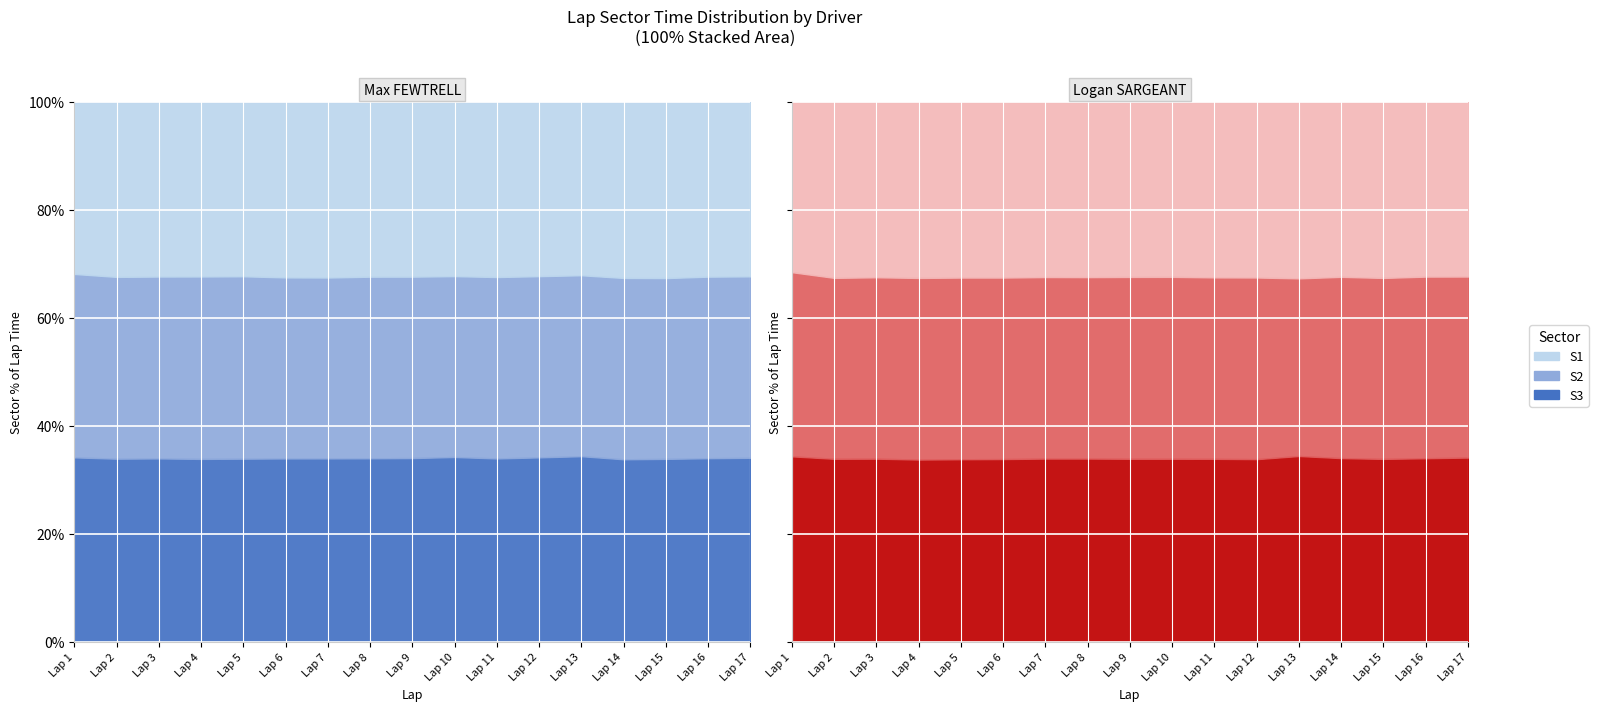

List the labels in order of S3_line value, smallest first.

Lap 4, Lap 5, Lap 12, Lap 6, Lap 15, Lap 11, Lap 2, Lap 9, Lap 10, Lap 3, Lap 7, Lap 8, Lap 16, Lap 14, Lap 17, Lap 1, Lap 13